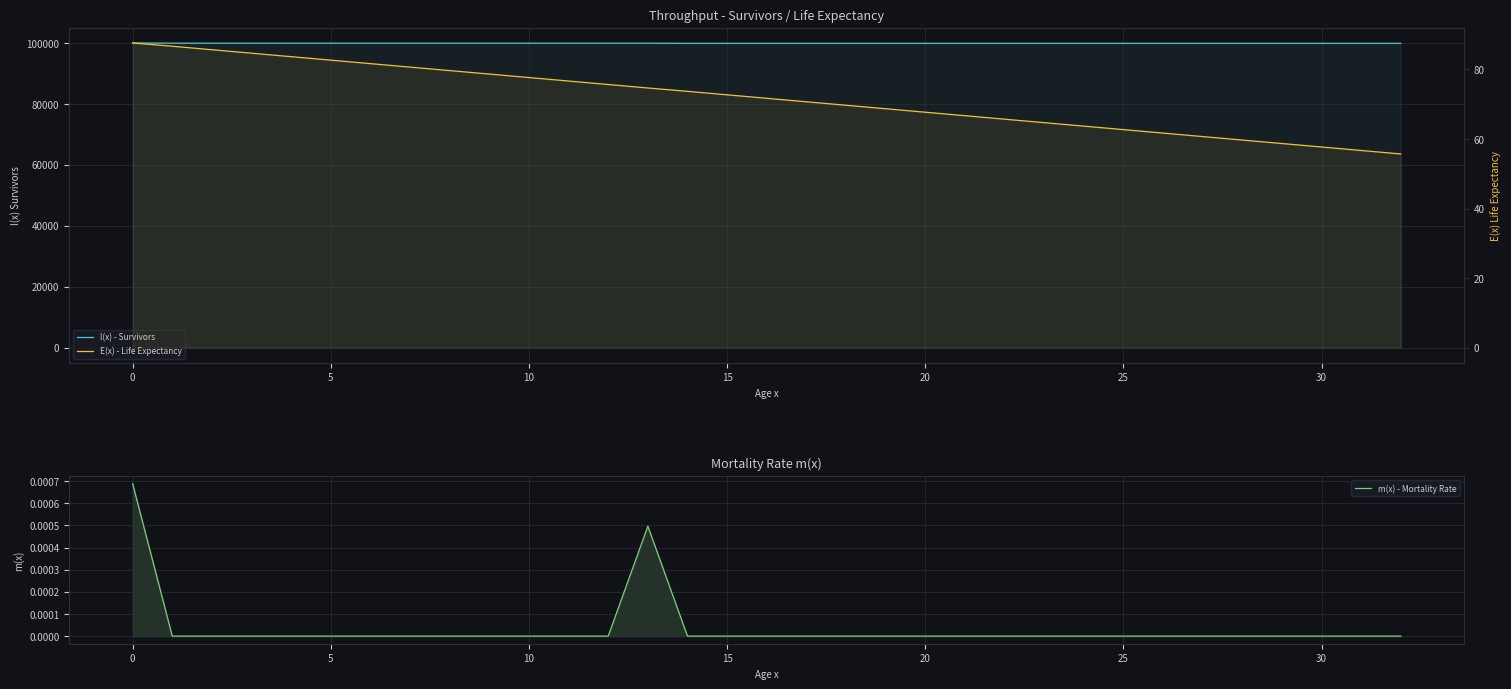

How many data points does each series have?

33